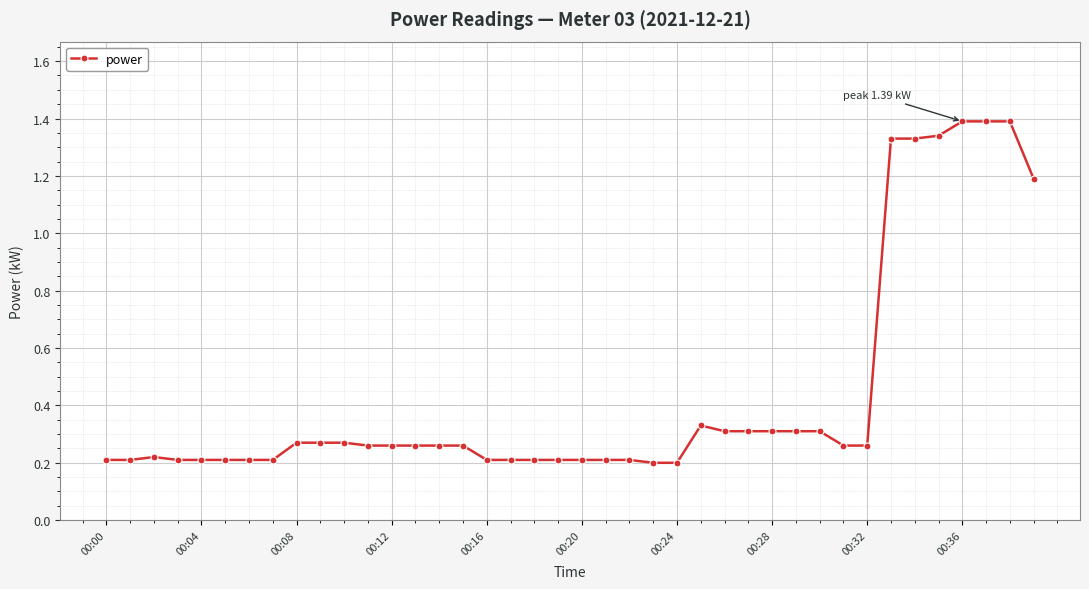

Count the values in the range 0 to 1.

33